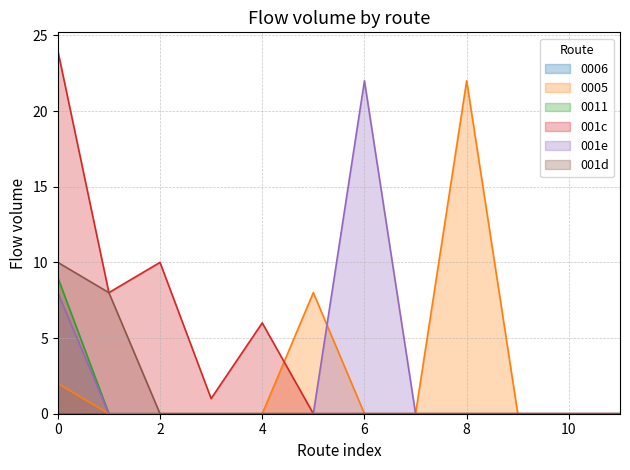

True or false: 001c and 001d cross at least once.

False